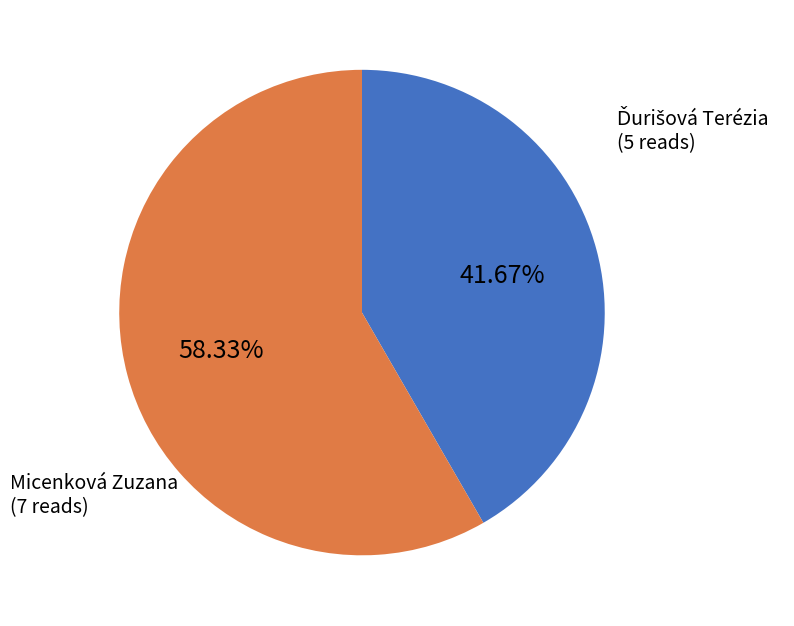

Is there any slice that represents more than half of the pie?

Yes